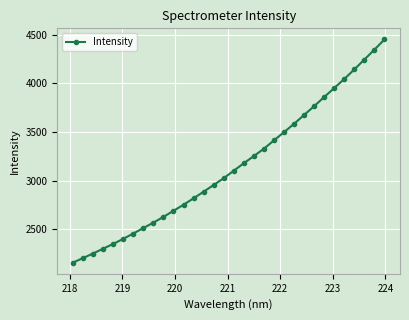

How many series are shown in this chart?

1